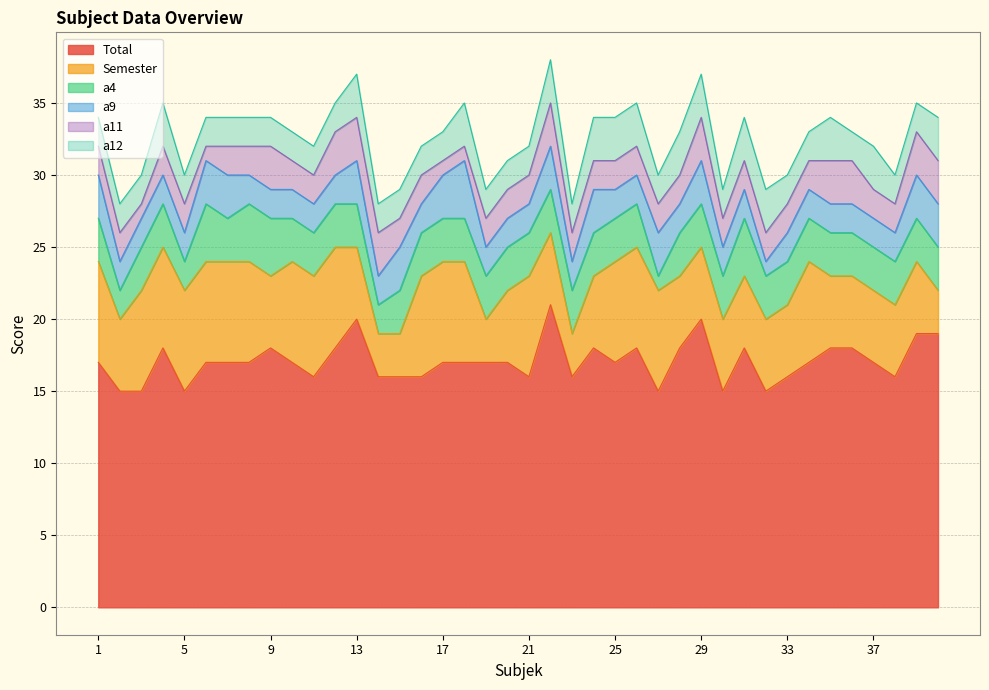

What is the highest value of the Total series?

21